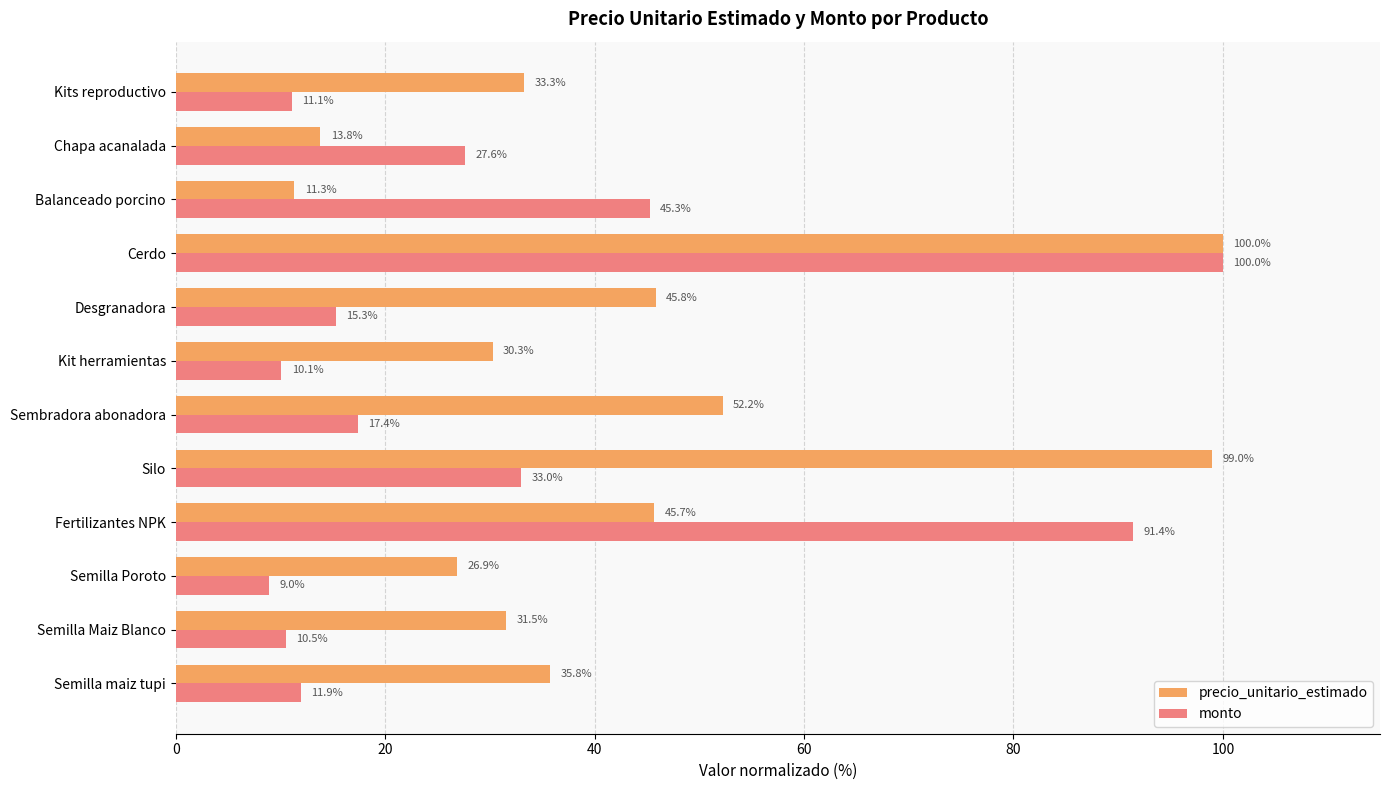

List the series in order of their overall mean, lowest first.

monto, precio_unitario_estimado